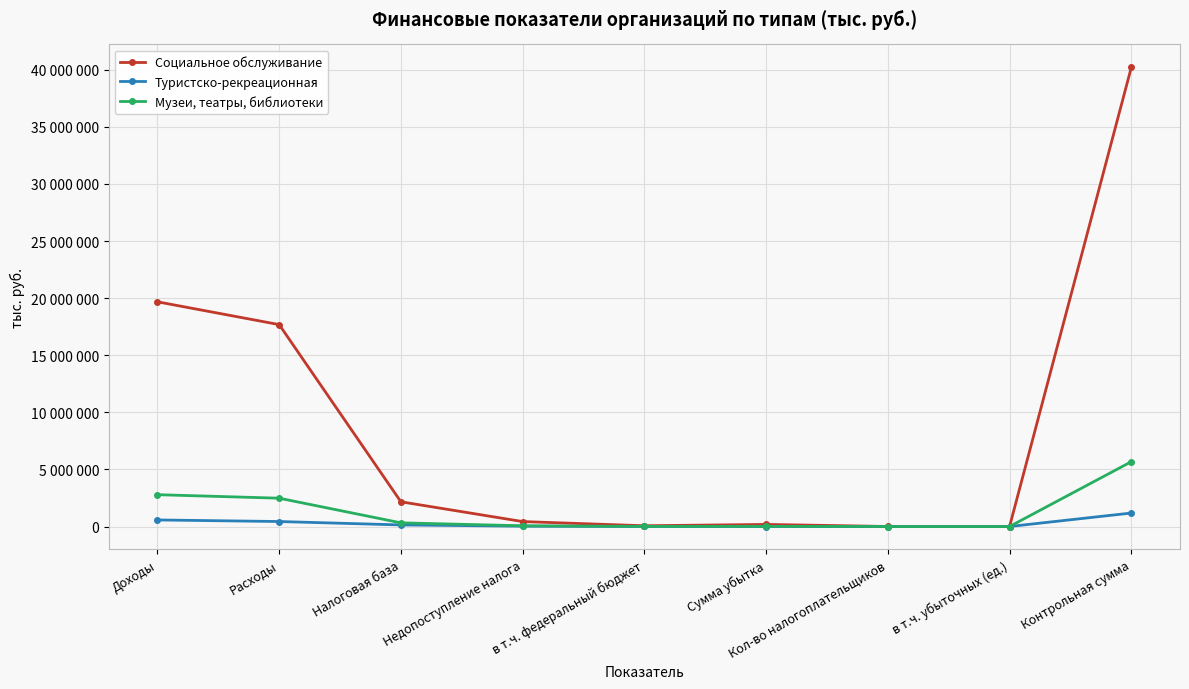

What is the label of the 1st point from the left?

Доходы